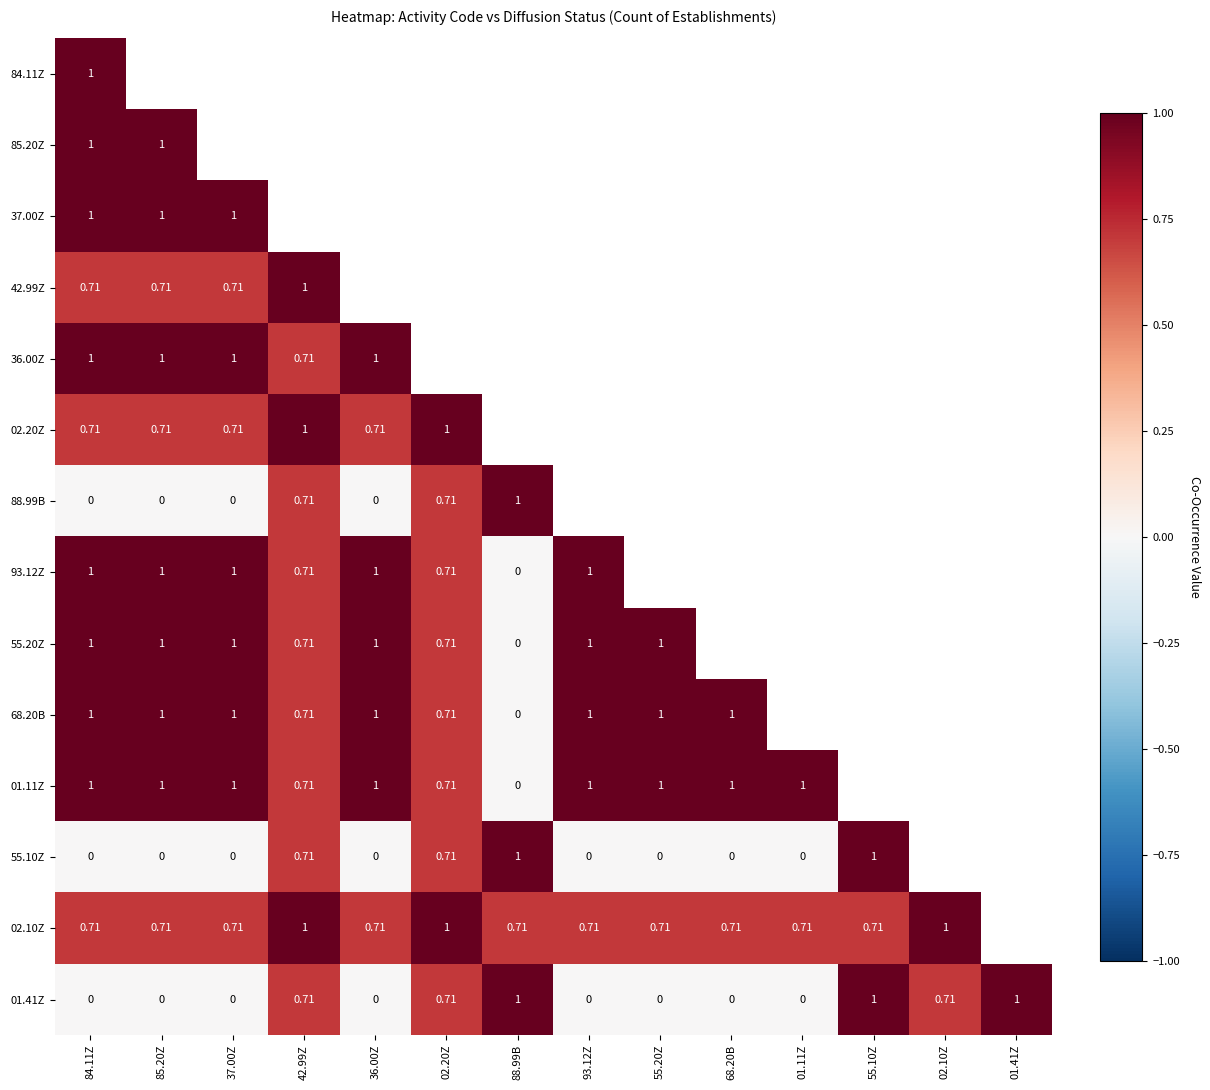

At how many categories does at least one series exceed 0?

14